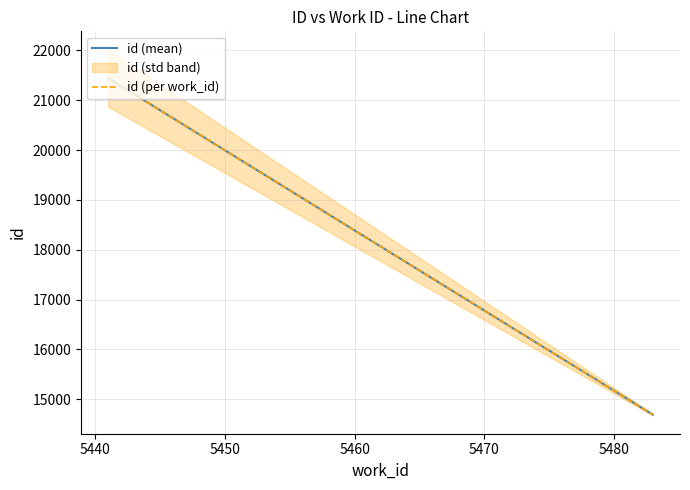

Reading right to left, transcribe all the data shown in this chart.

id (mean): 14689.5	21443.5
id (per work_id): 14689.5	21443.5